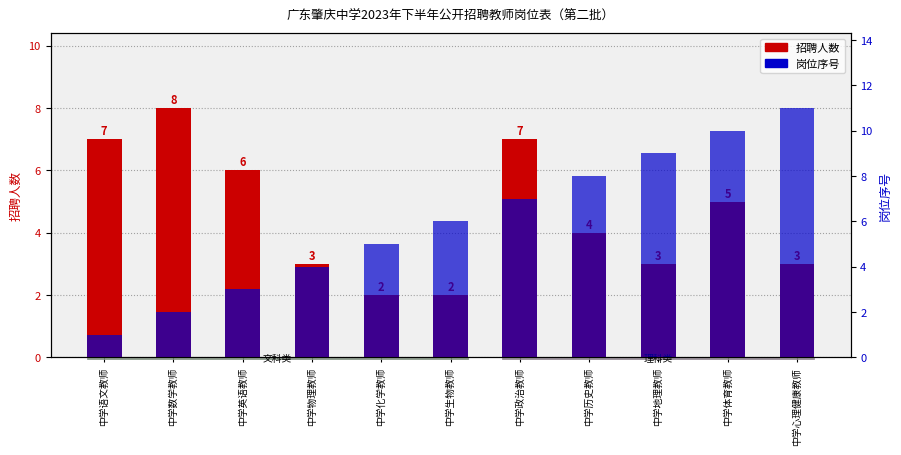

Rank the series by their average value, from lowest to highest.

招聘人数, 岗位序号